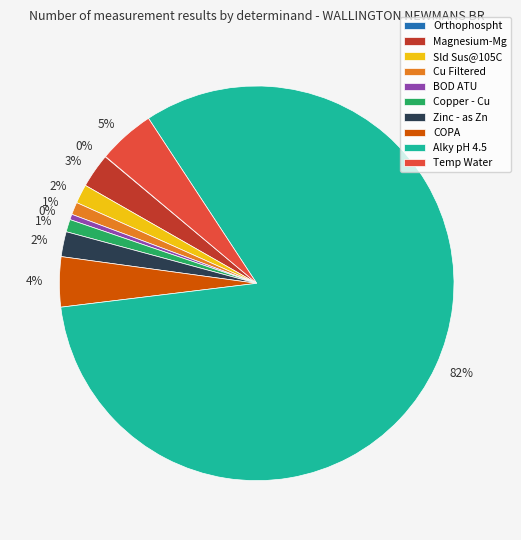

Is there a majority slice in this chart?

Yes